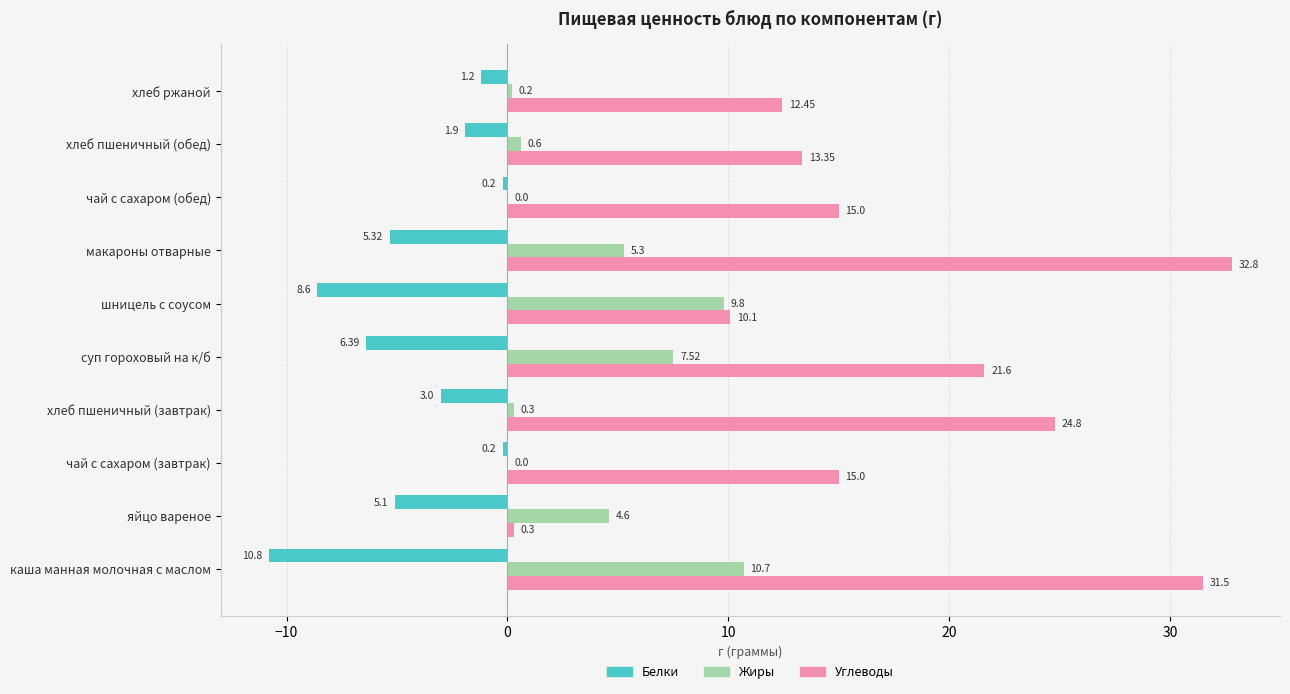

What are all the series names shown in the legend?

Белки, Жиры, Углеводы